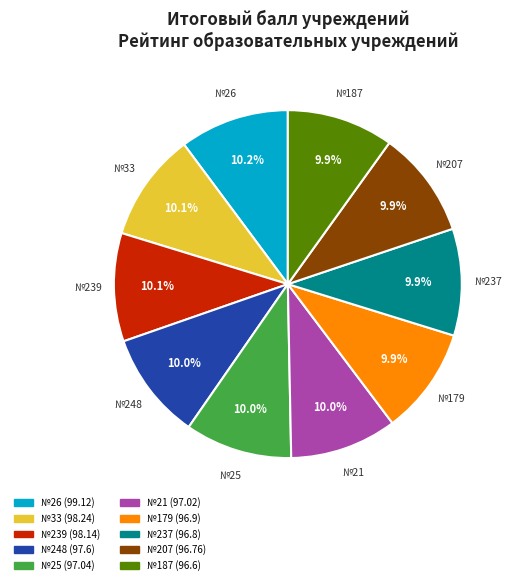

Does any single category account for the majority?

No